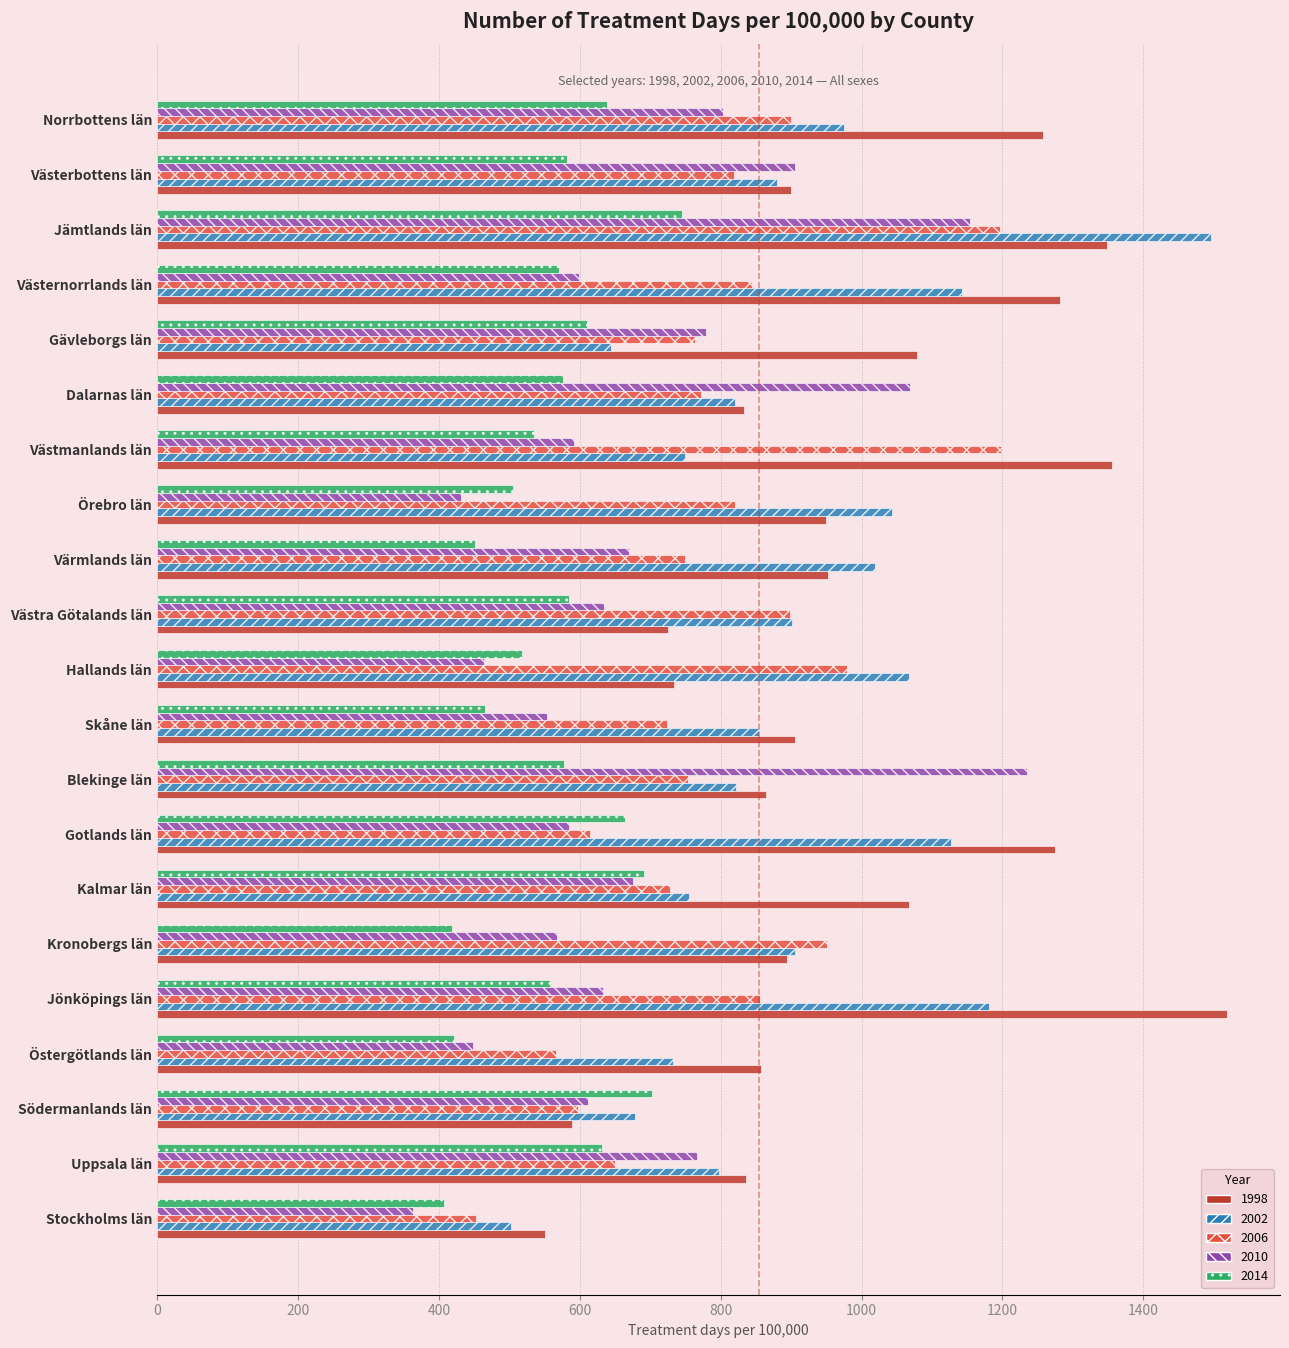

Which series has the largest total across all categories?

1998